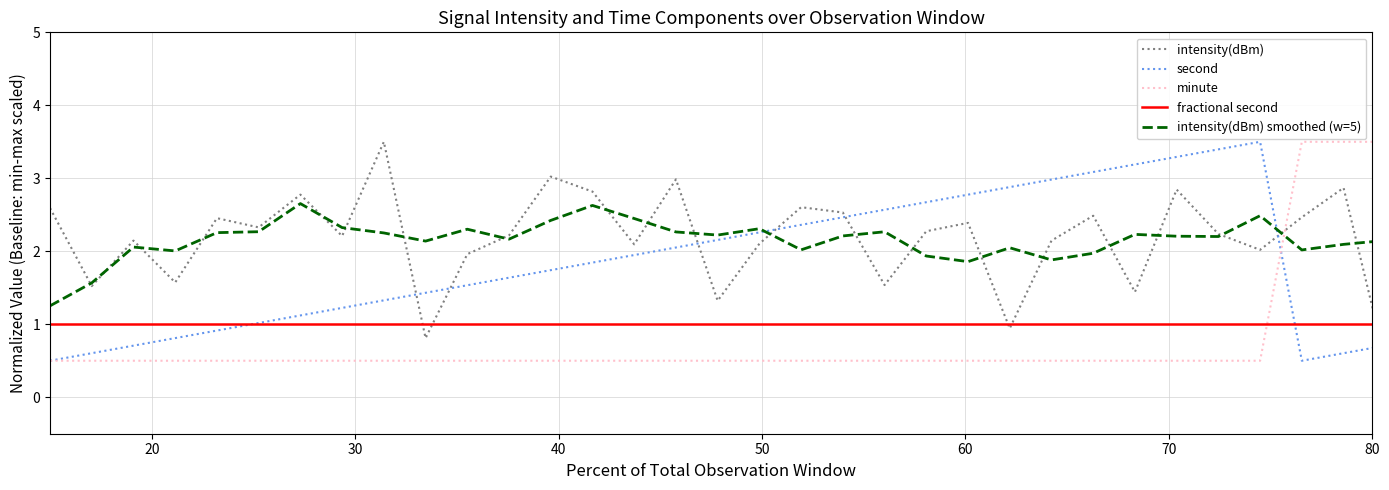

How many times do second and intensity(dBm) cross each other?

8